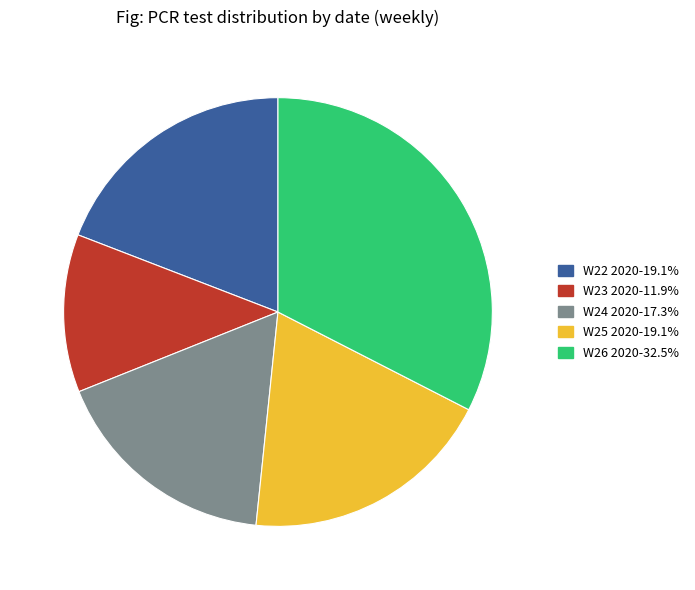

Is there any slice that represents more than half of the pie?

No